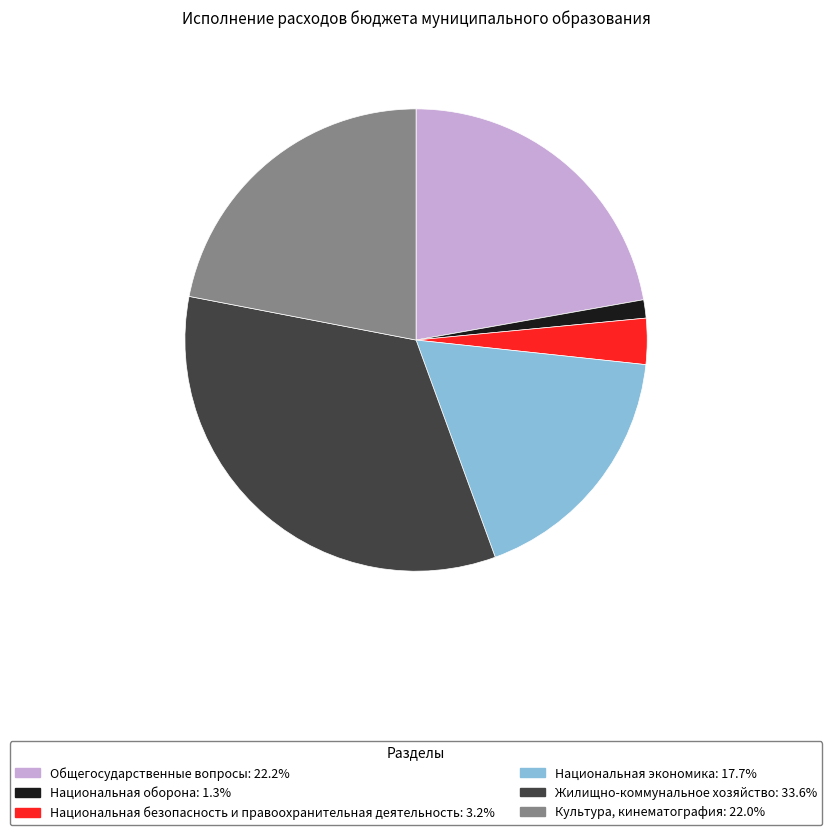

Which slice is the largest?

Жилищно-коммунальное хозяйство